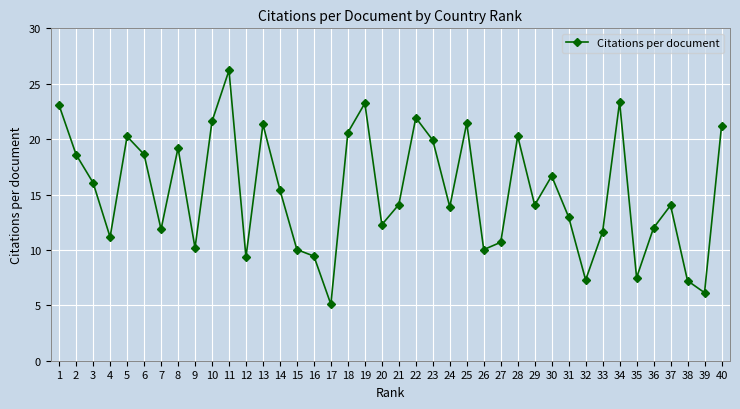

What is the ratio of the value at 23 to the value at 10?

0.9